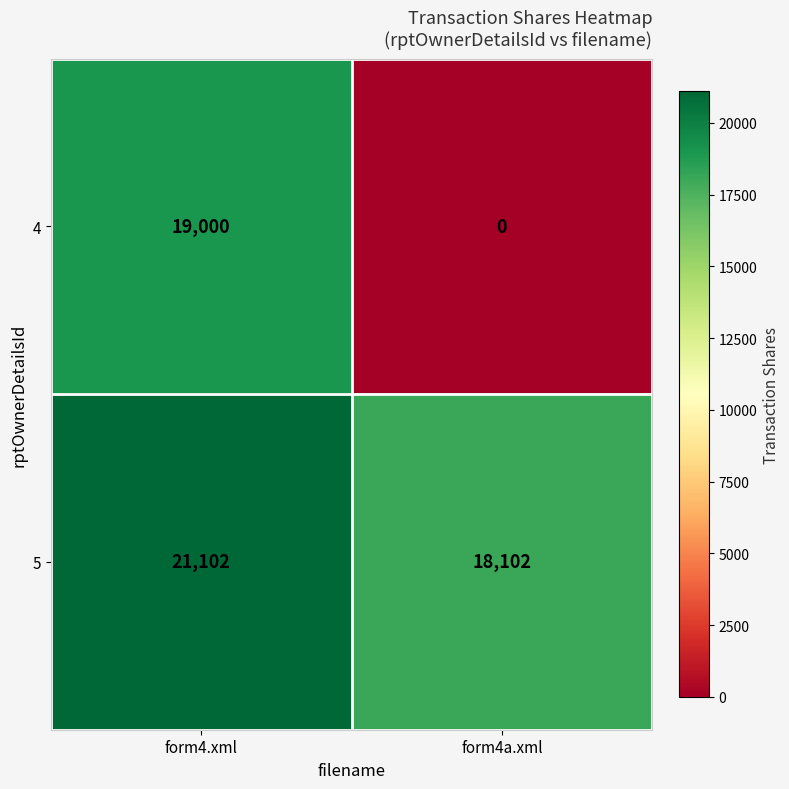

True or false: 4 has a value of 19000 at form4.xml.

True